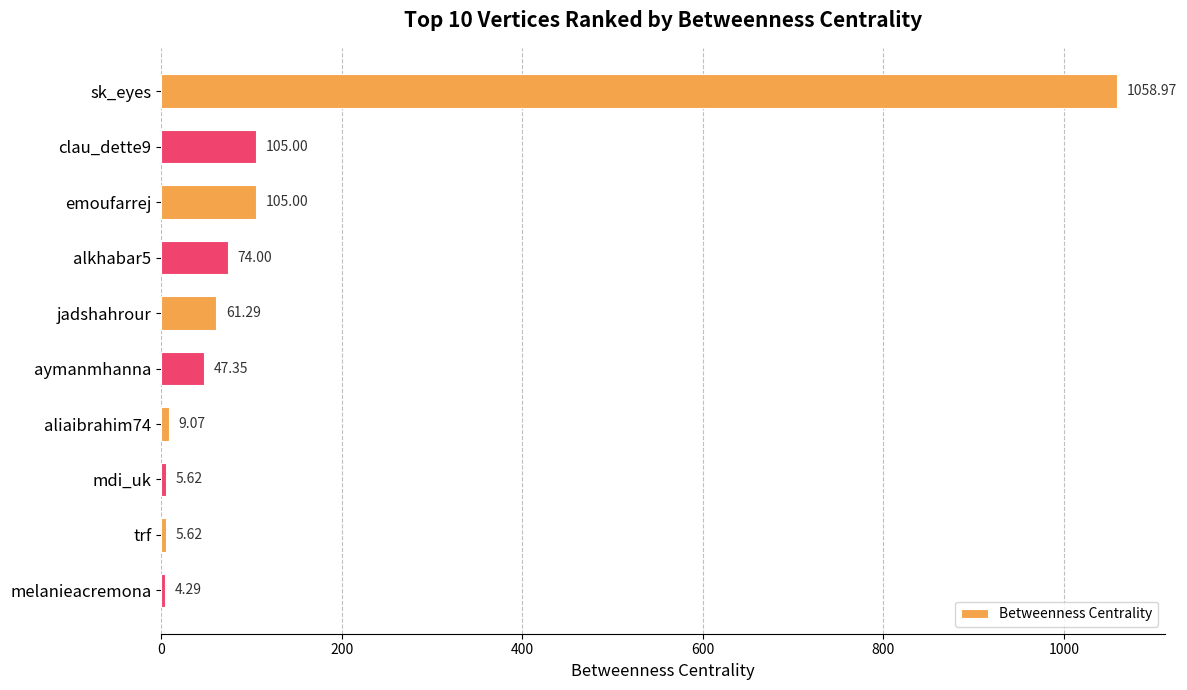

Which has a higher value, jadshahrour or melanieacremona?

jadshahrour